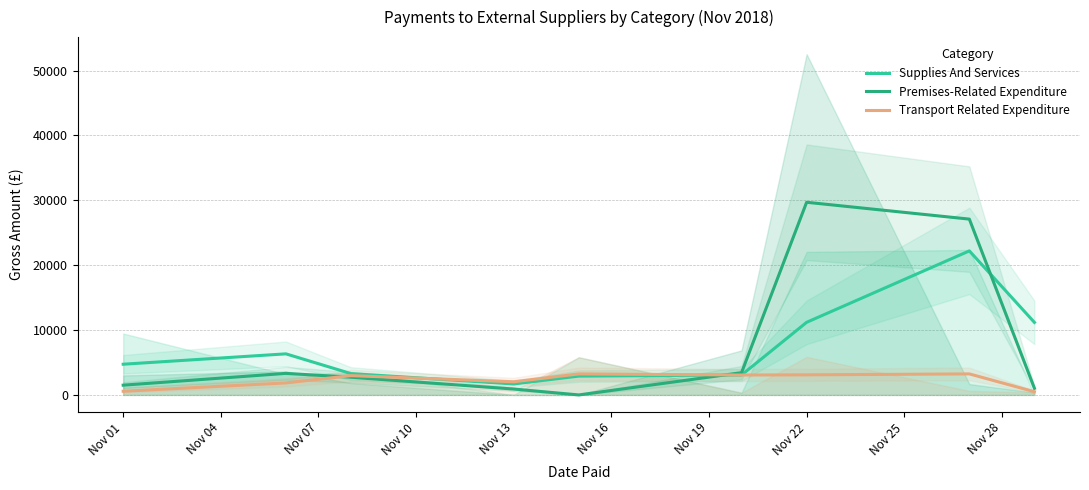

List the series in order of their peak value, lowest first.

Transport Related Expenditure, Supplies And Services, Premises-Related Expenditure